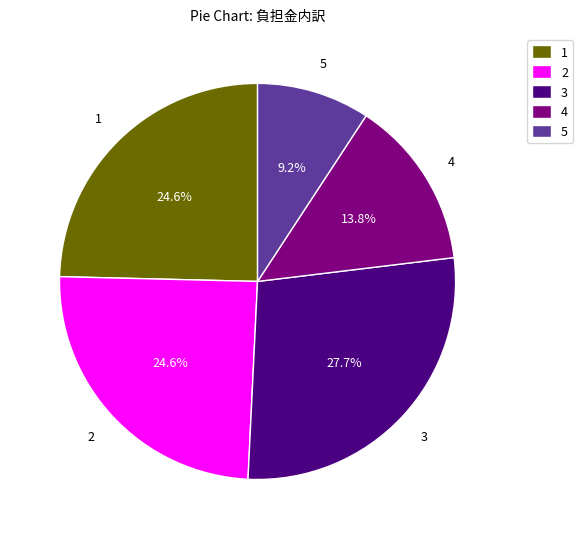

Is 2 the majority of the pie?

No